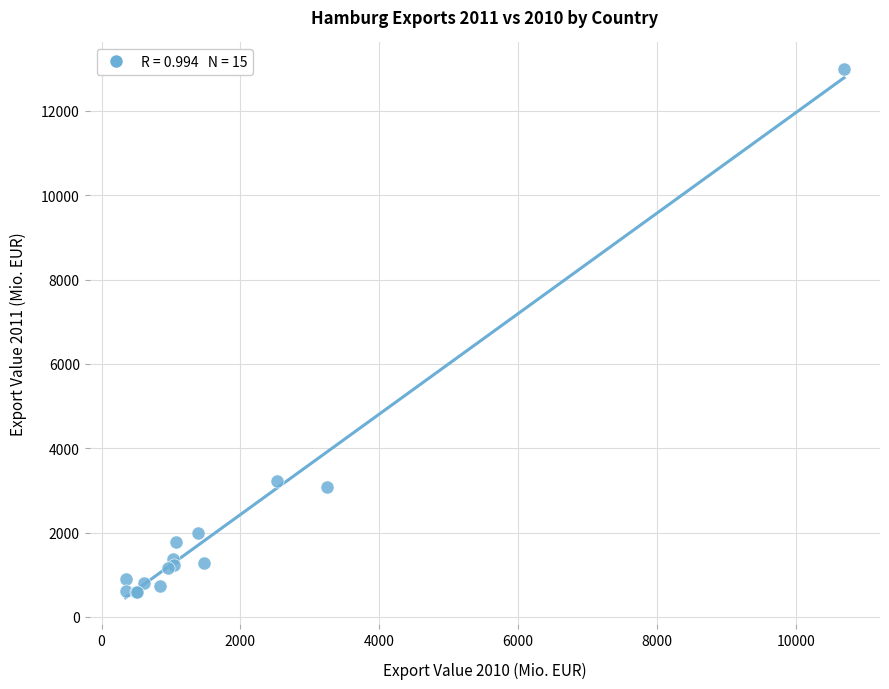

What Y value in the scatter plot is closest to 6793?

3221.3